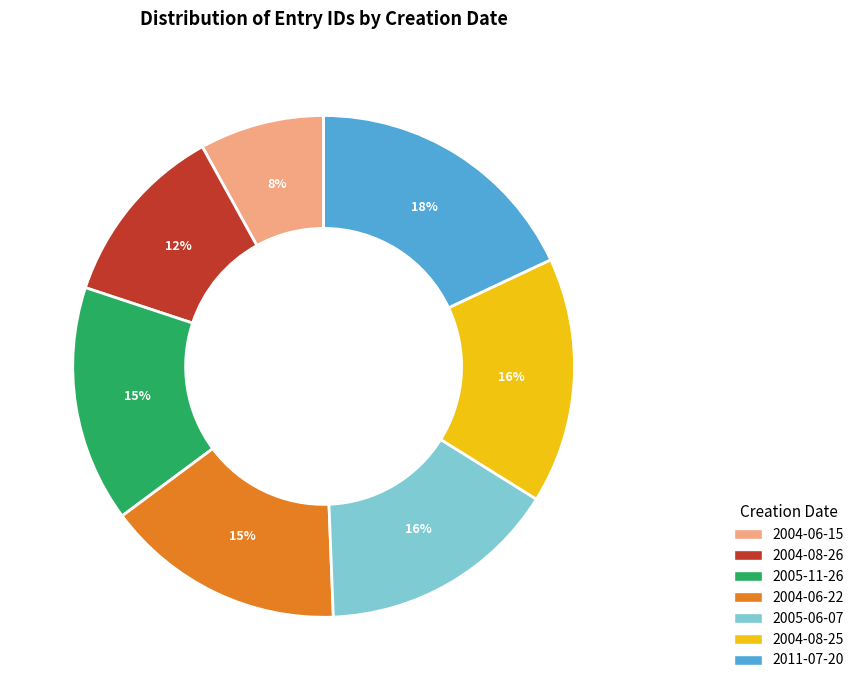

Approximately how many times larger is the value at 2004-08-26 compared to 2004-06-15?

1.5